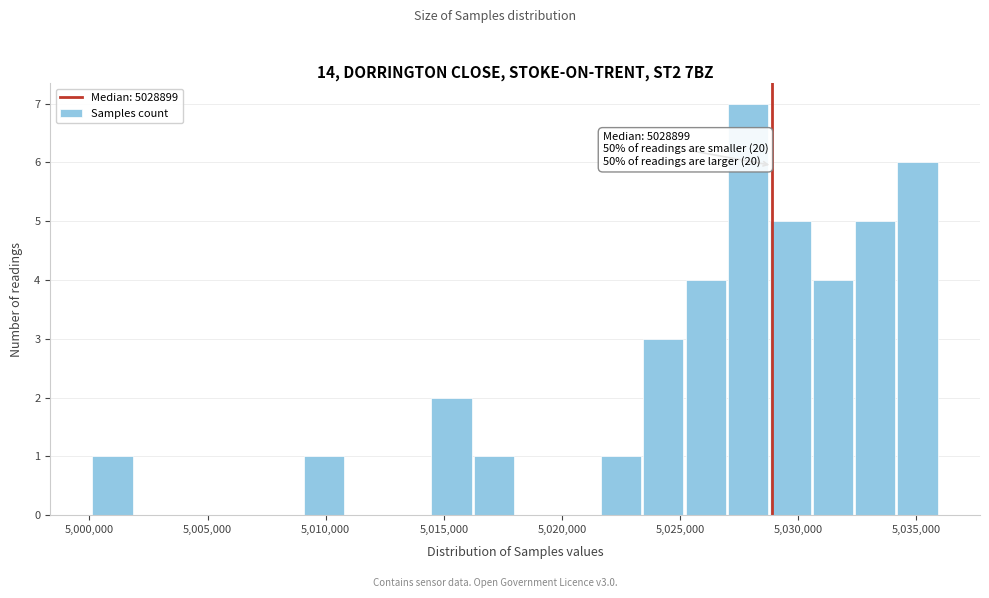

Around what value on the x-axis is the tallest bar? Give the approximate position of its centre, as read against the axis.

5028000